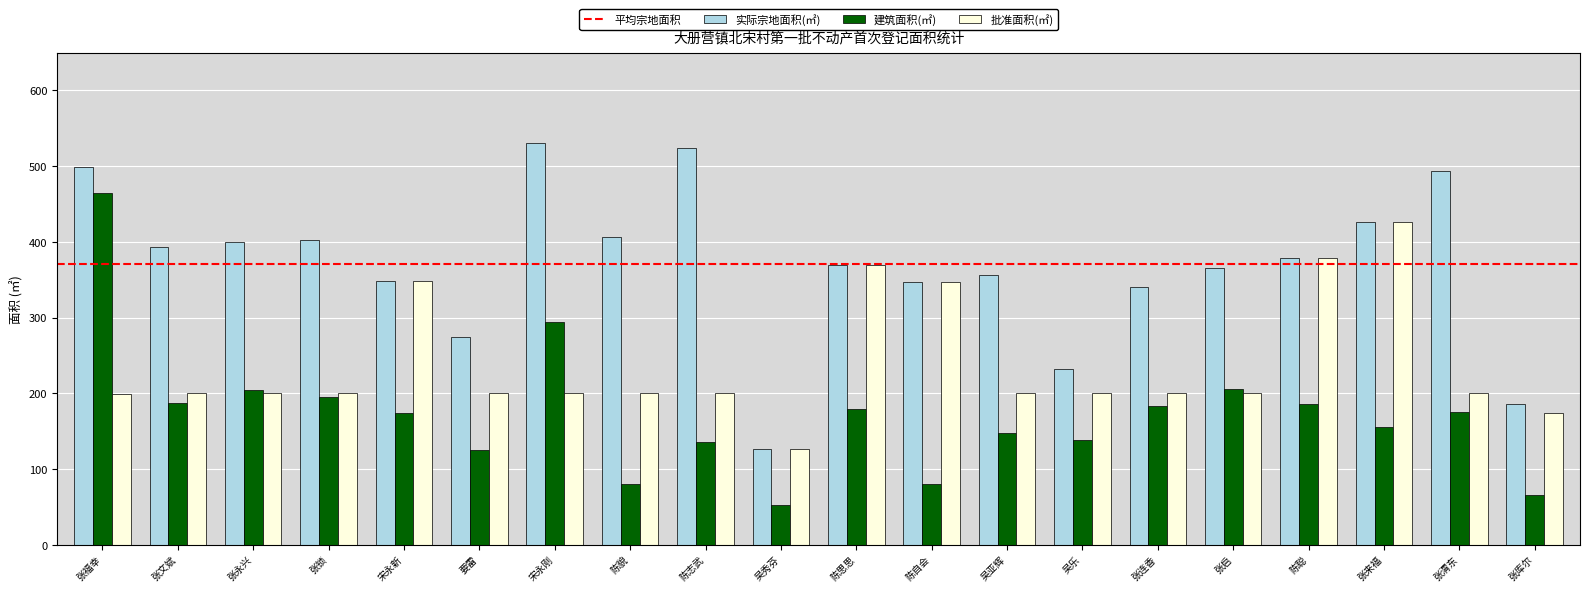

What is the average value of the 建筑面积(㎡) series?

171.2